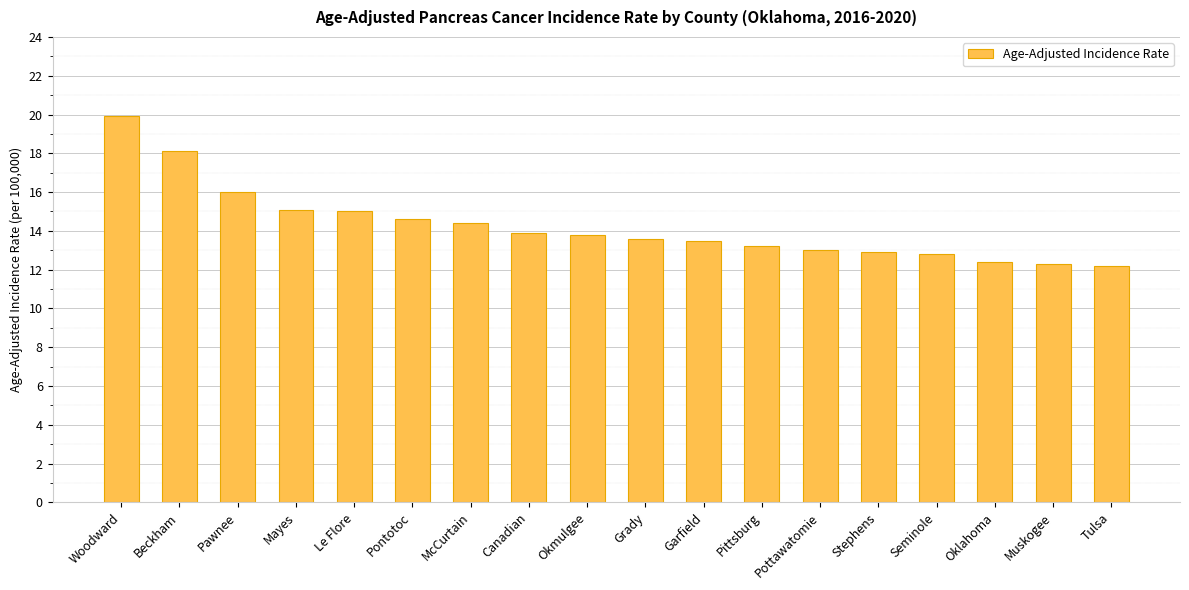

The chart shows a value of 13.9 at Canadian. True or false?

True